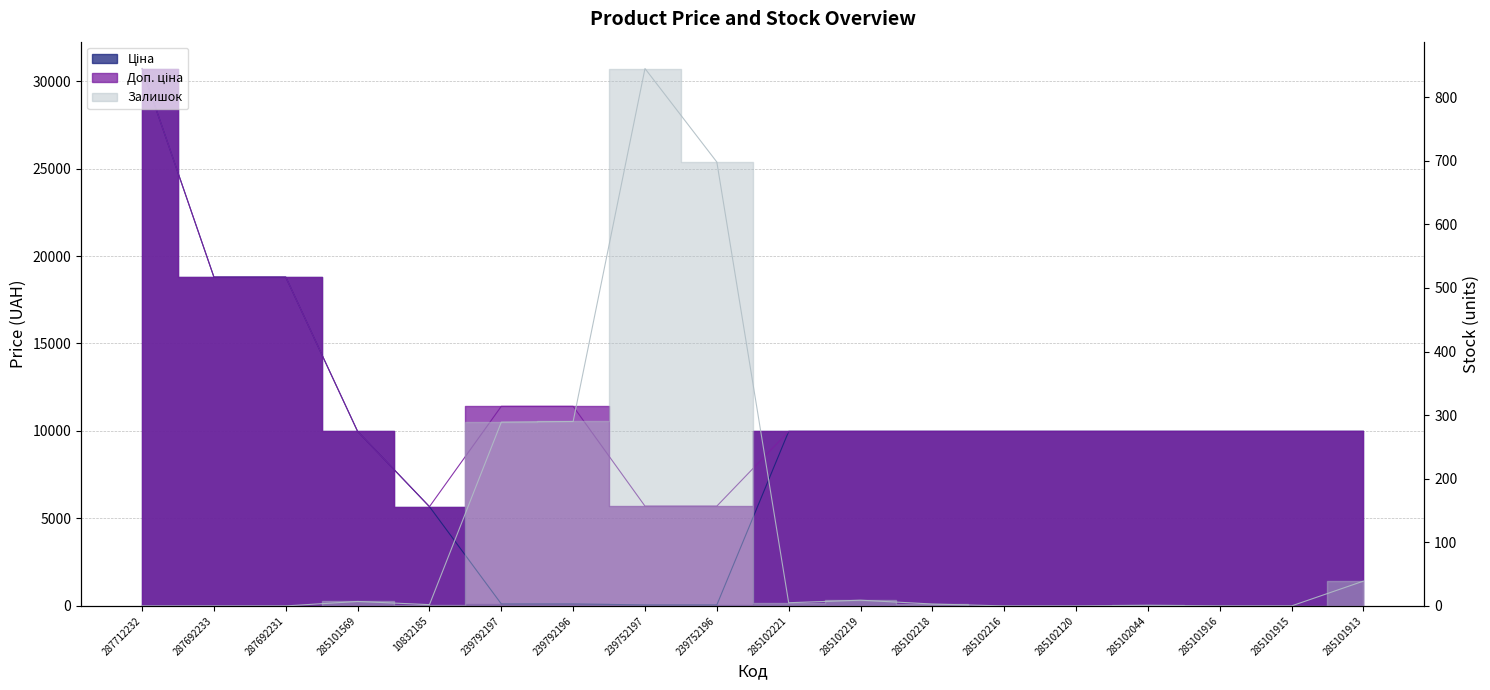

Rank the series by their maximum value, from highest to lowest.

Ціна, Доп. ціна, Залишок